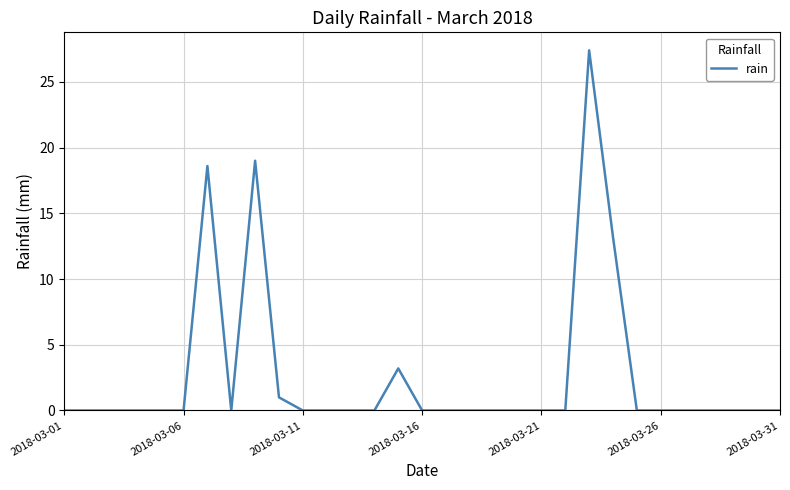

Count the number of categories in the chart.

31